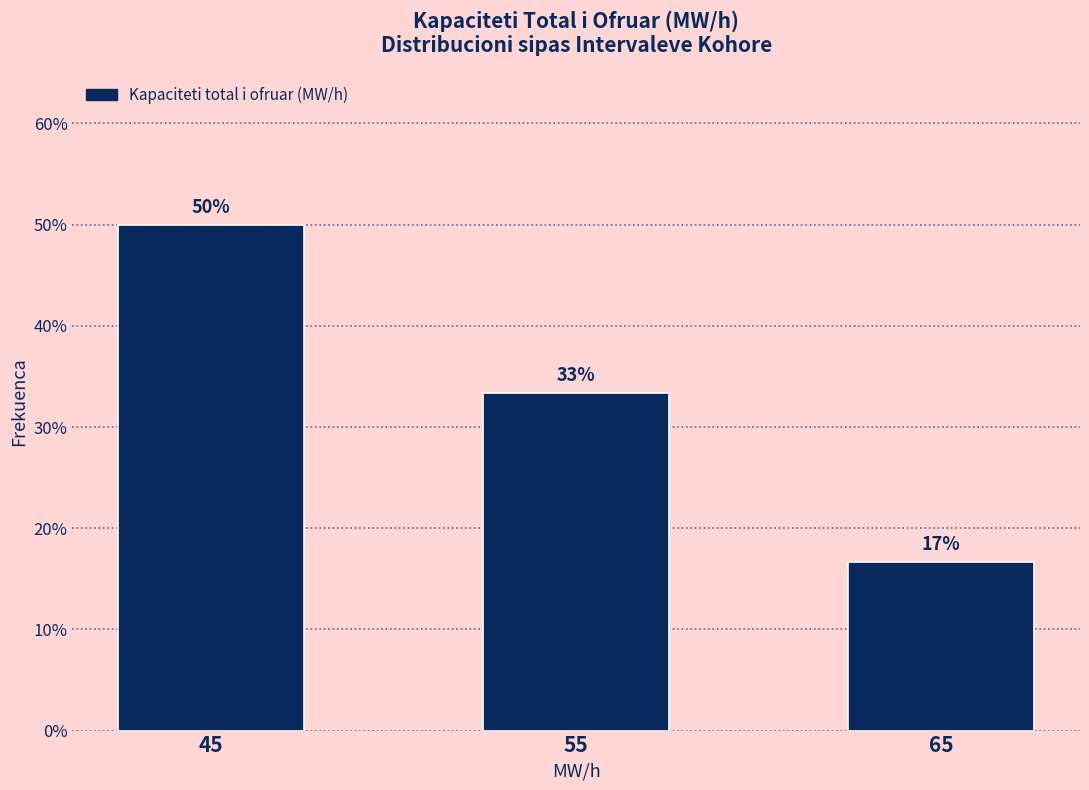

Does the chart contain any negative values?

No